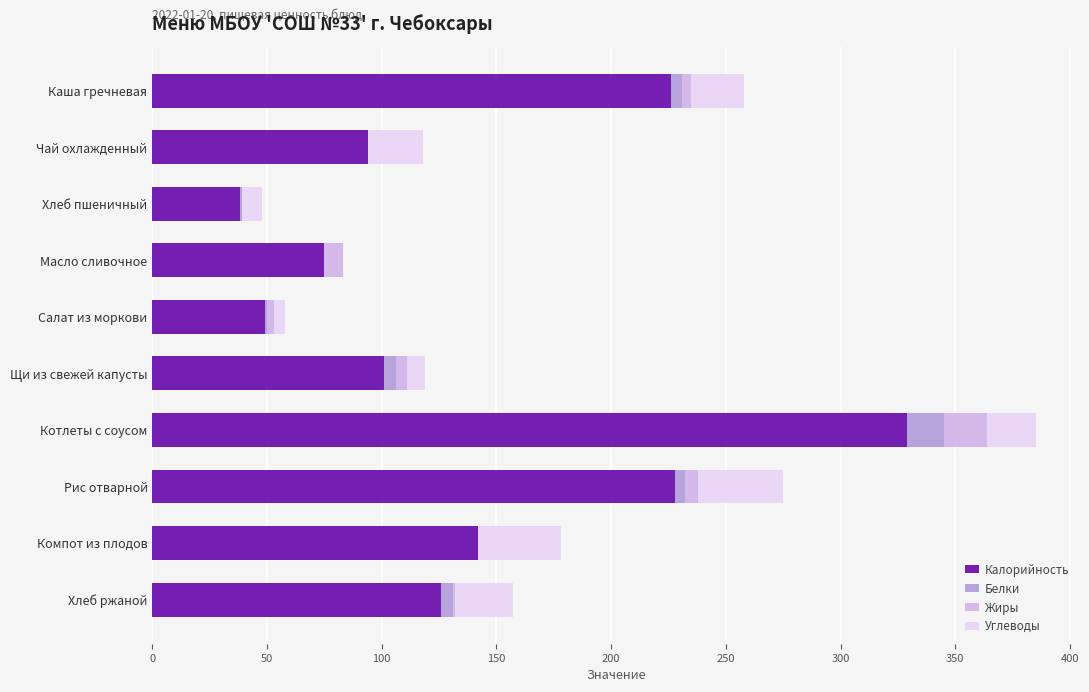

Count the number of data series in this chart.

4